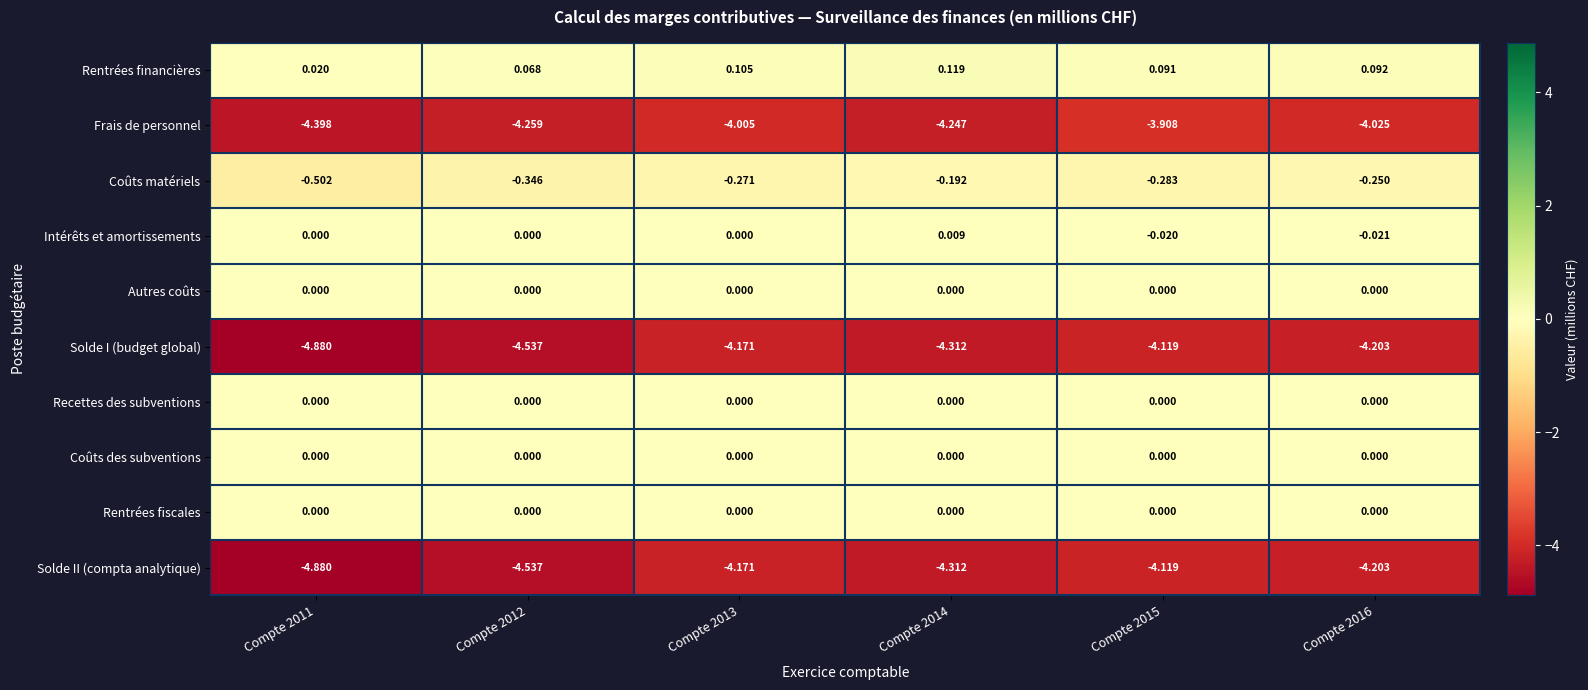

At which category is the sum across all series the highest?

Compte 2015